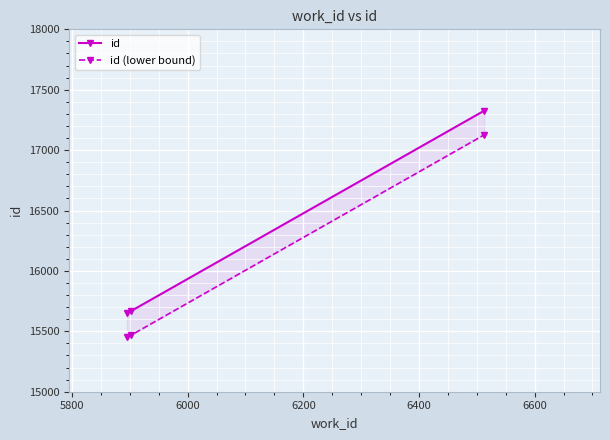

What is the minimum value for id (lower bound)?

15453